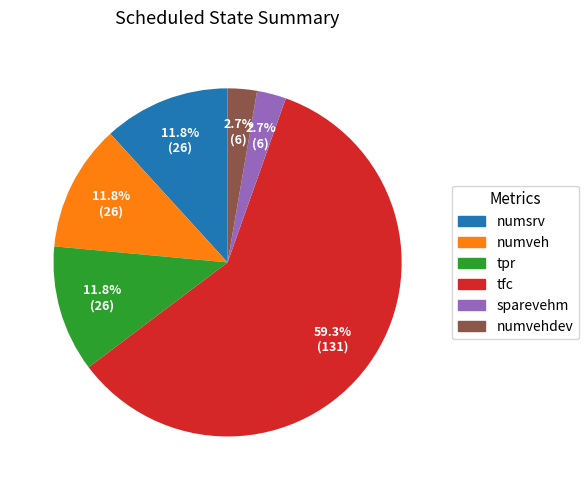

Count the number of slices in the pie.

6